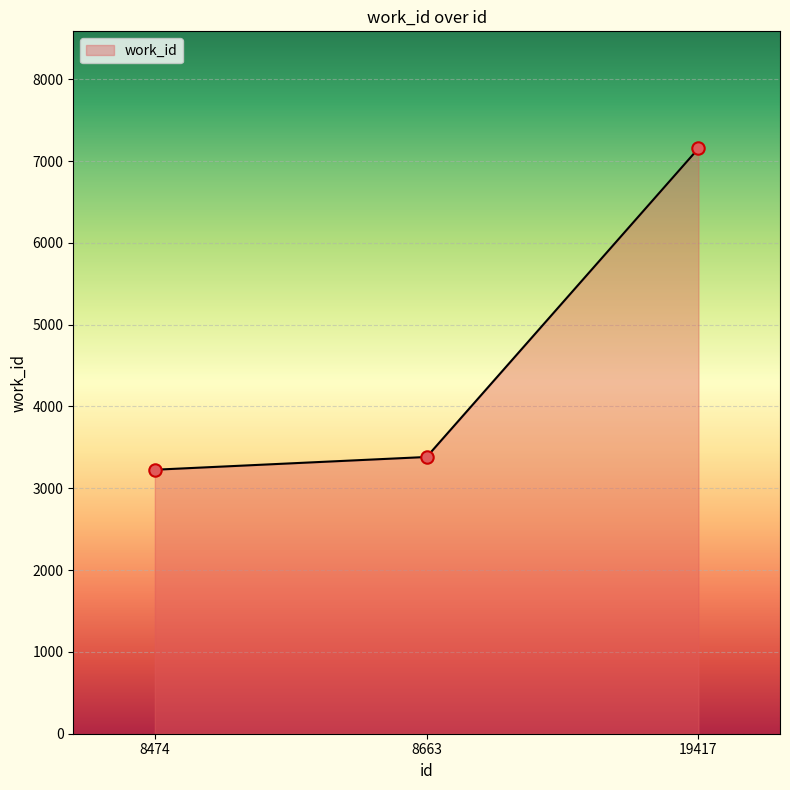

What is the change in value from 8663 to 19417?

+3772